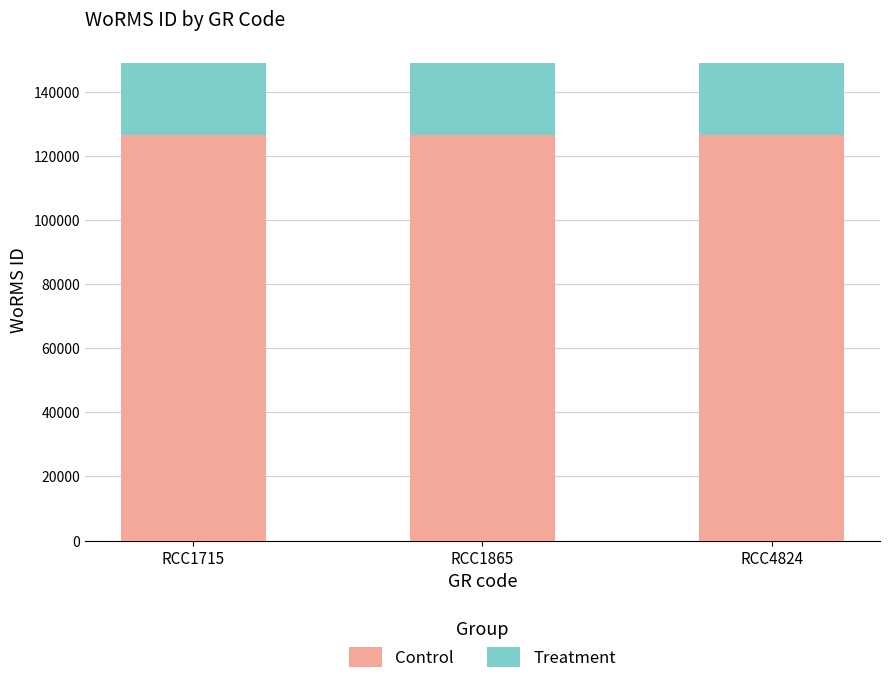

Are the bars horizontal?

No